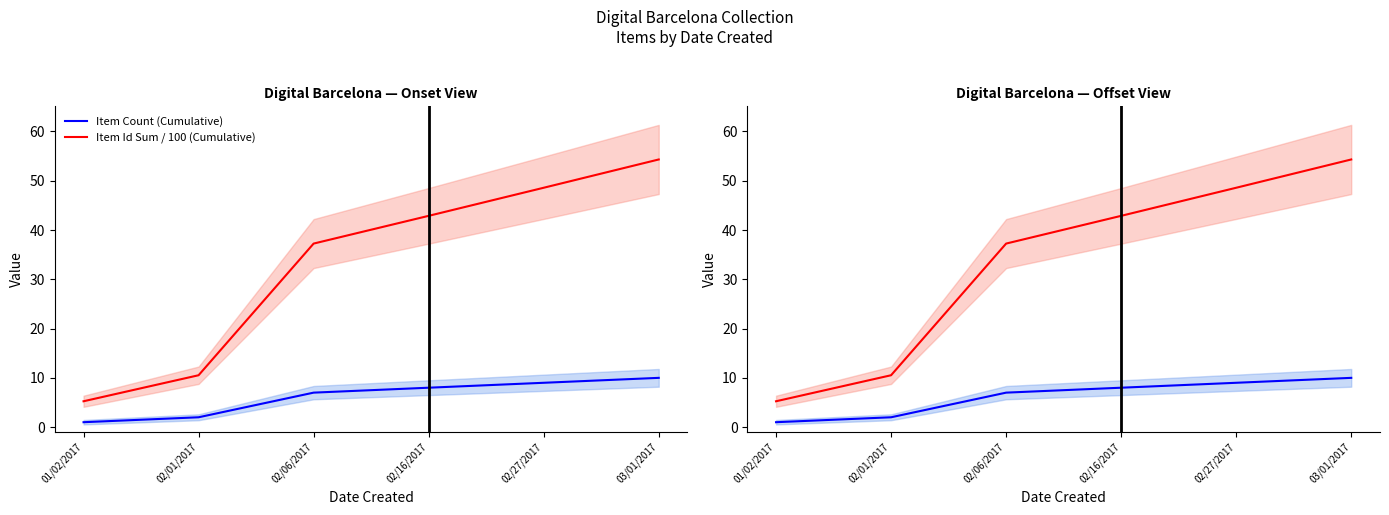

Is it true that Item Count (Cumulative) equals 1.0 at 01/02/2017?

True